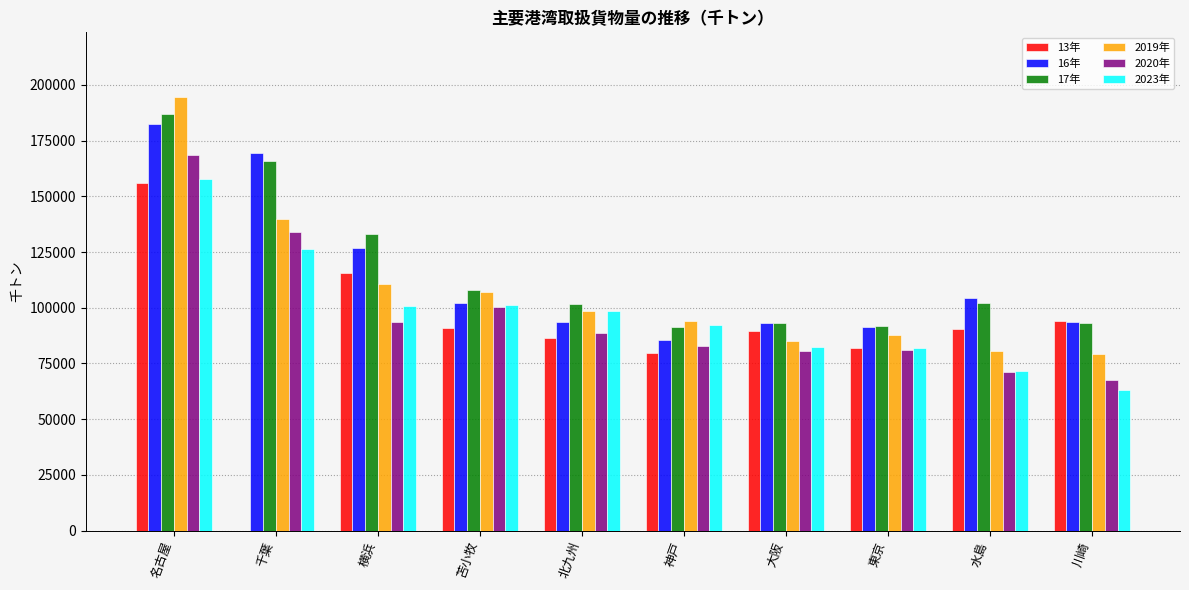

What are all the series names shown in the legend?

13年, 16年, 17年, 2019年, 2020年, 2023年